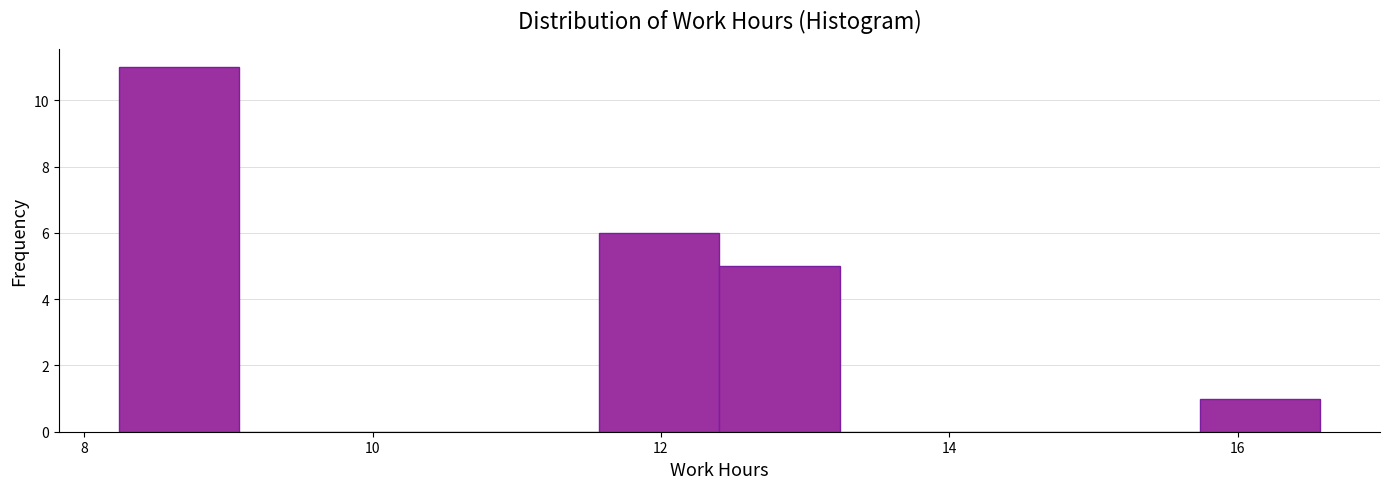

How tall is the bar that spans 11.6 to 12.4 on the x-axis? Neither the bar edges nor the heights are printed on the chart, so give them approximately, as read against the axes.

6